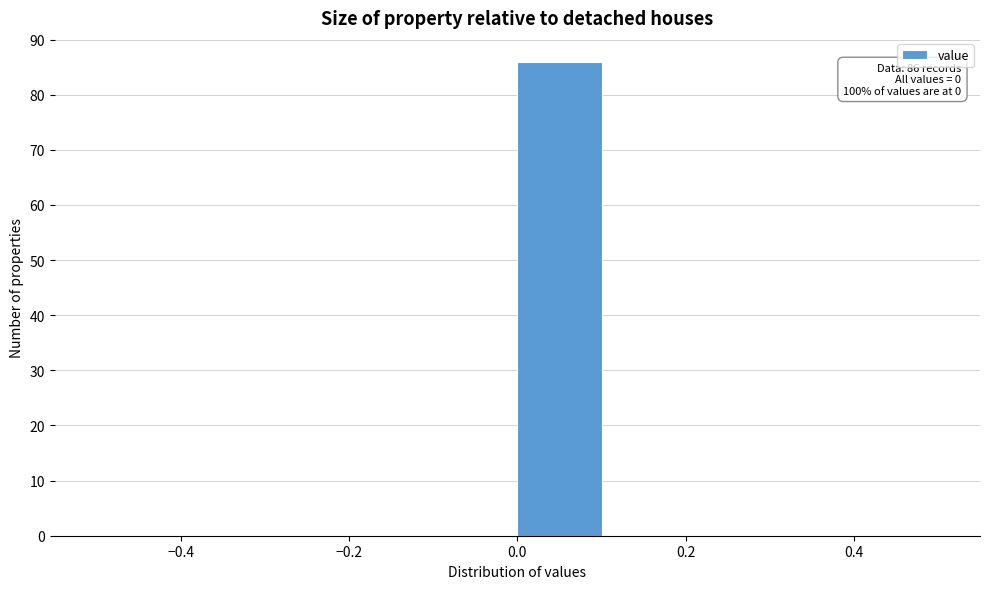

Which range on the x-axis has the tallest bar?

0.0 to 0.1